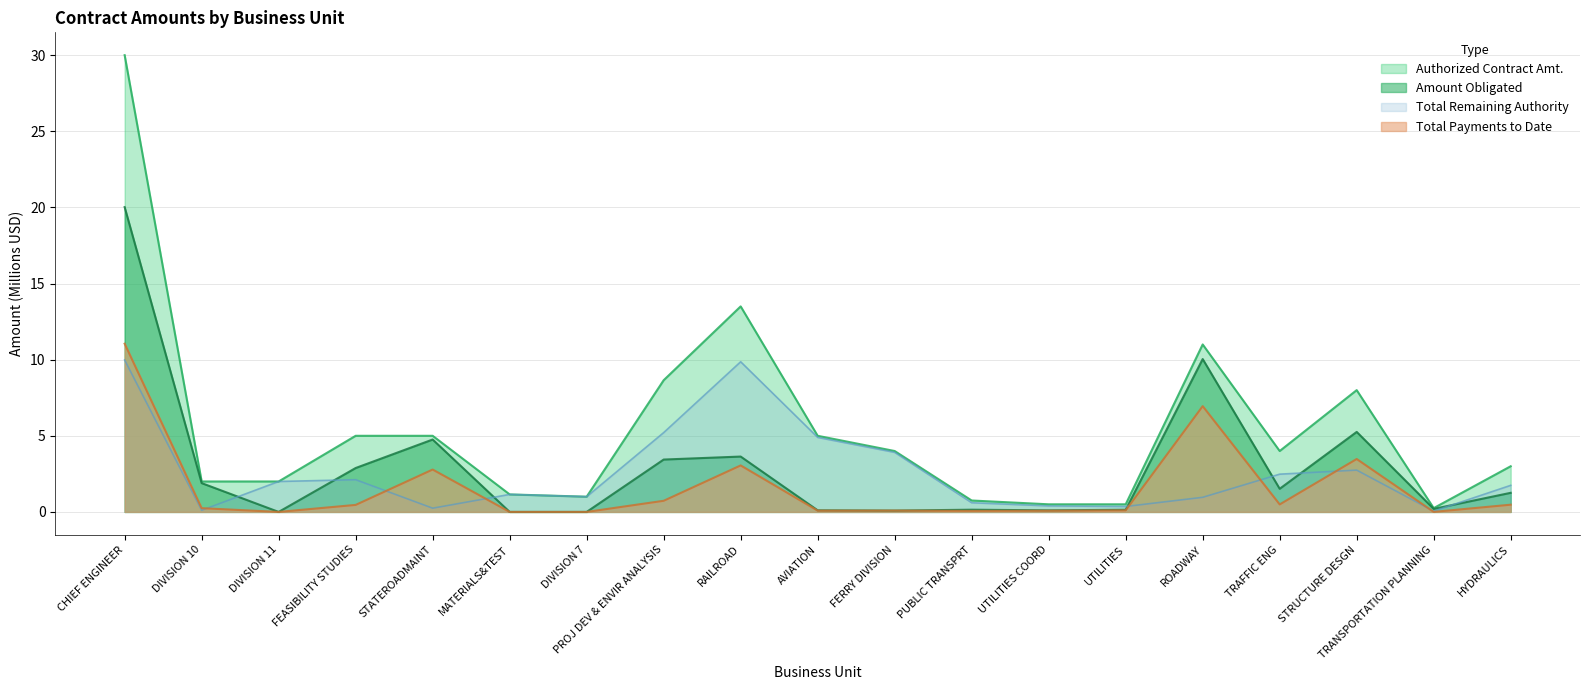

Which series has the largest range (max minus min)?

Authorized Contract Amt.